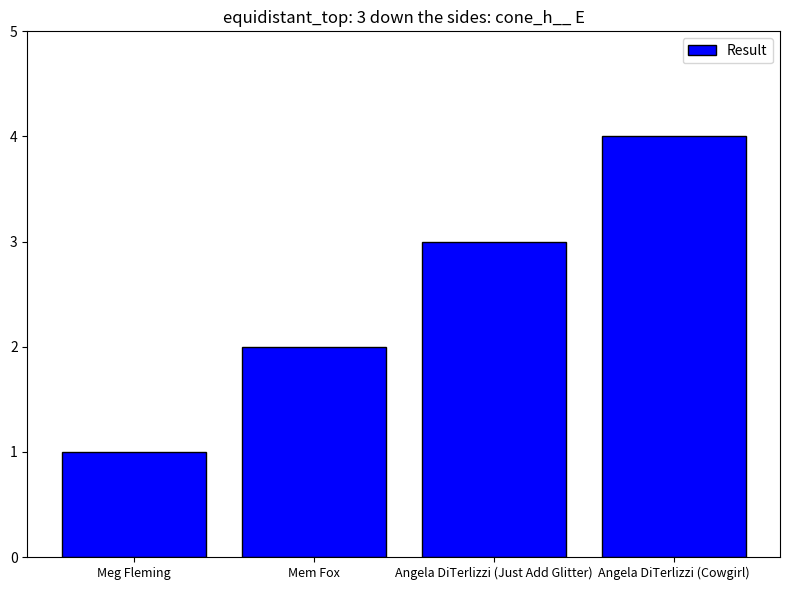

List the labels in order of value, largest first.

Angela DiTerlizzi (Cowgirl), Angela DiTerlizzi (Just Add Glitter), Mem Fox, Meg Fleming